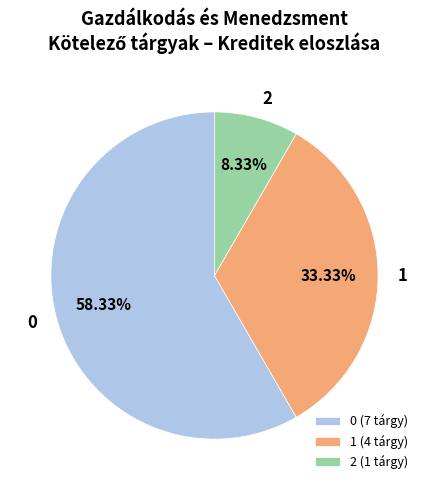

Approximately how many times larger is the value at 1 compared to 2?

4.0